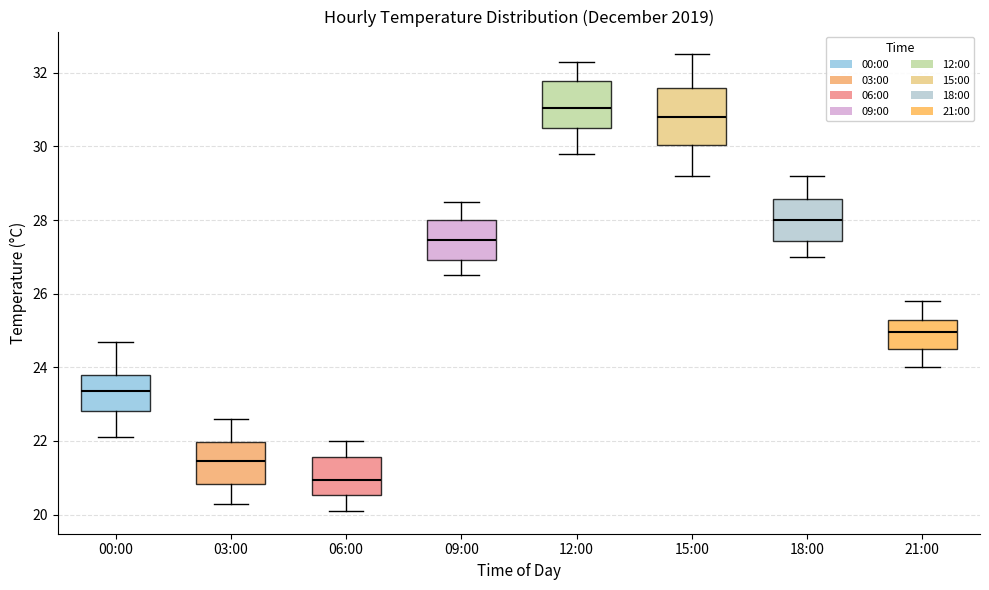

Reading left to right, transcribe this box plot: for each box, give where its median line is, the range the box spans, and where its two whiskers end, as read against the y-axis. The values are not printed on the chart, so give them approximately, as read against the axis.

00:00: median 23.4, box 22.8 to 23.8, whiskers 22.2 to 24.8
03:00: median 21.4, box 20.8 to 22.0, whiskers 20.4 to 22.6
06:00: median 21.0, box 20.6 to 21.6, whiskers 20.2 to 22.0
09:00: median 27.4, box 27.0 to 28.0, whiskers 26.6 to 28.6
12:00: median 31.0, box 30.6 to 31.8, whiskers 29.8 to 32.4
15:00: median 30.8, box 30.0 to 31.6, whiskers 29.2 to 32.6
18:00: median 28.0, box 27.4 to 28.6, whiskers 27.0 to 29.2
21:00: median 25.0, box 24.6 to 25.2, whiskers 24.0 to 25.8